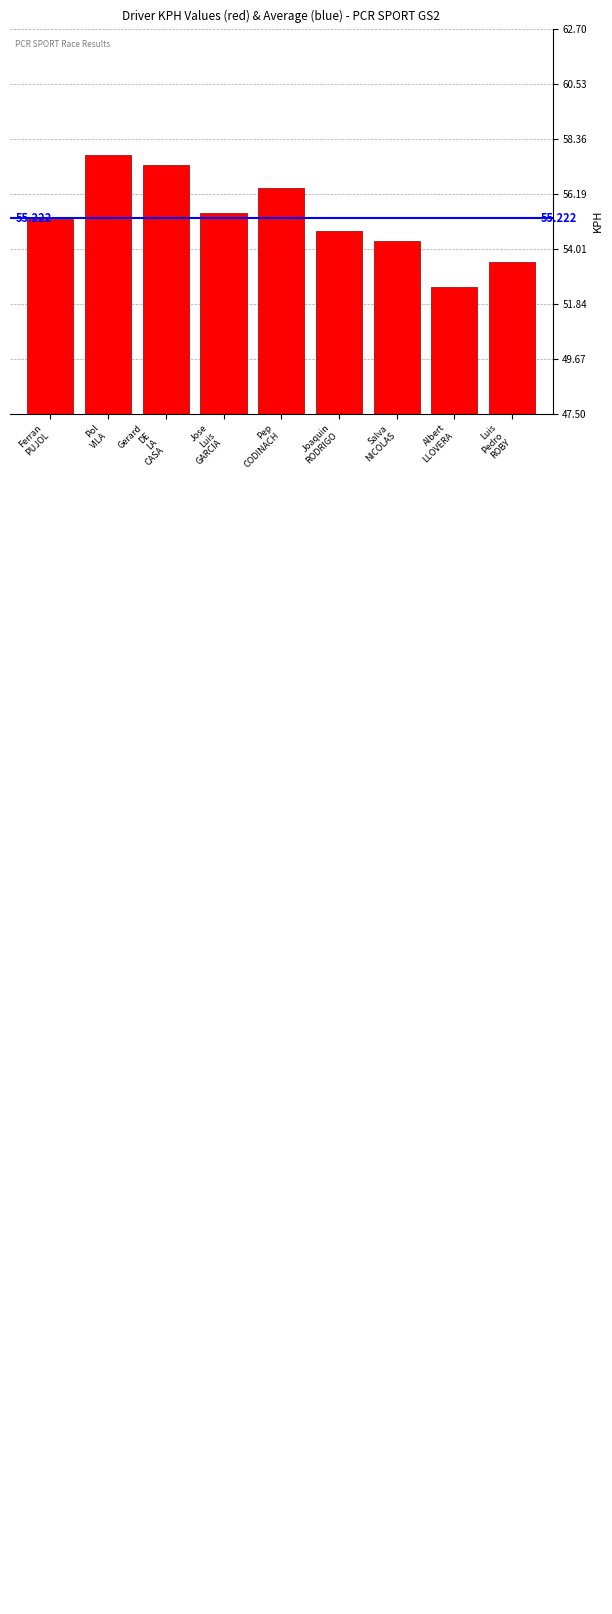

What is the value of the 8th bar from the left?

52.5